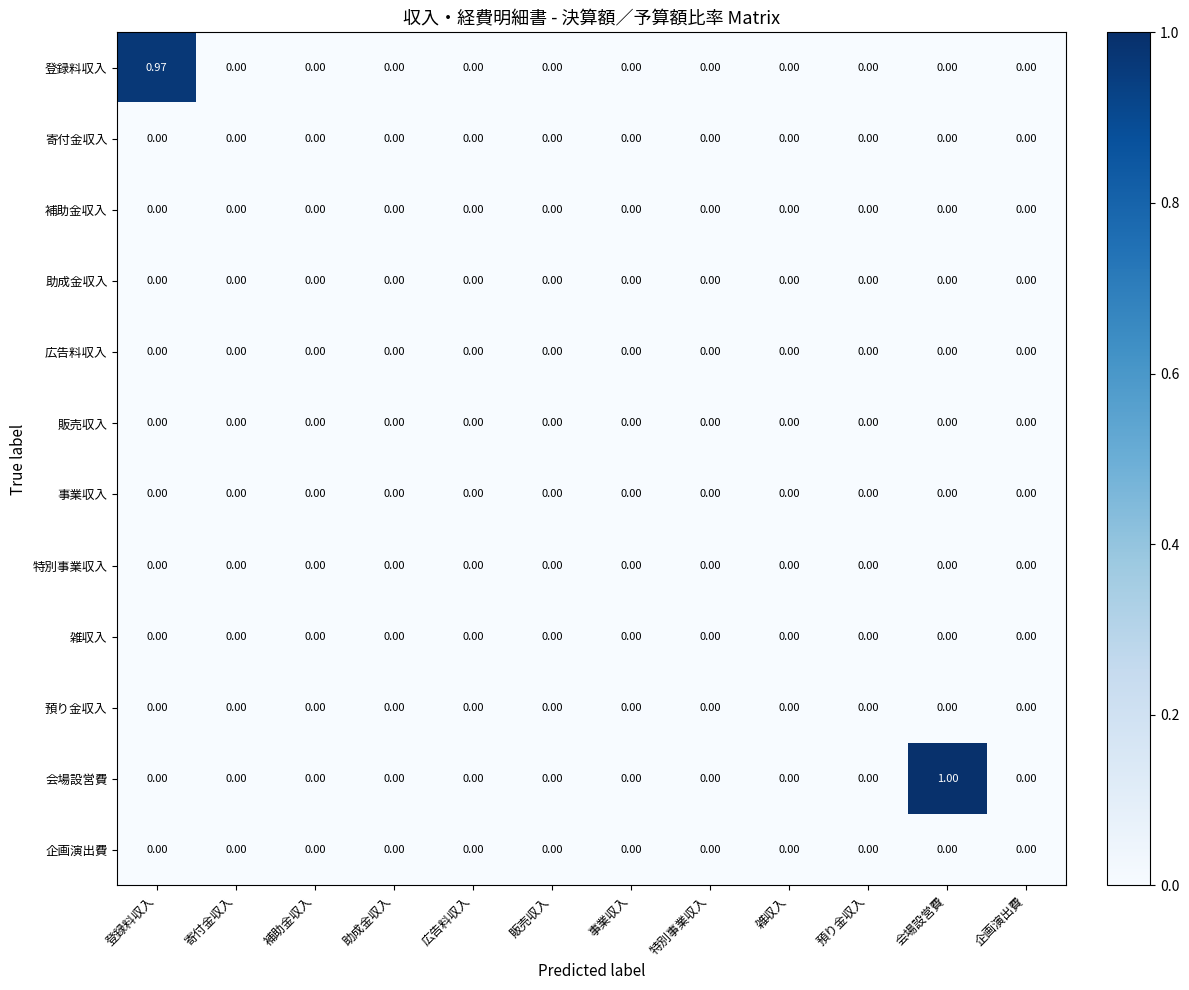

Which series has the widest spread of values?

会場設営費